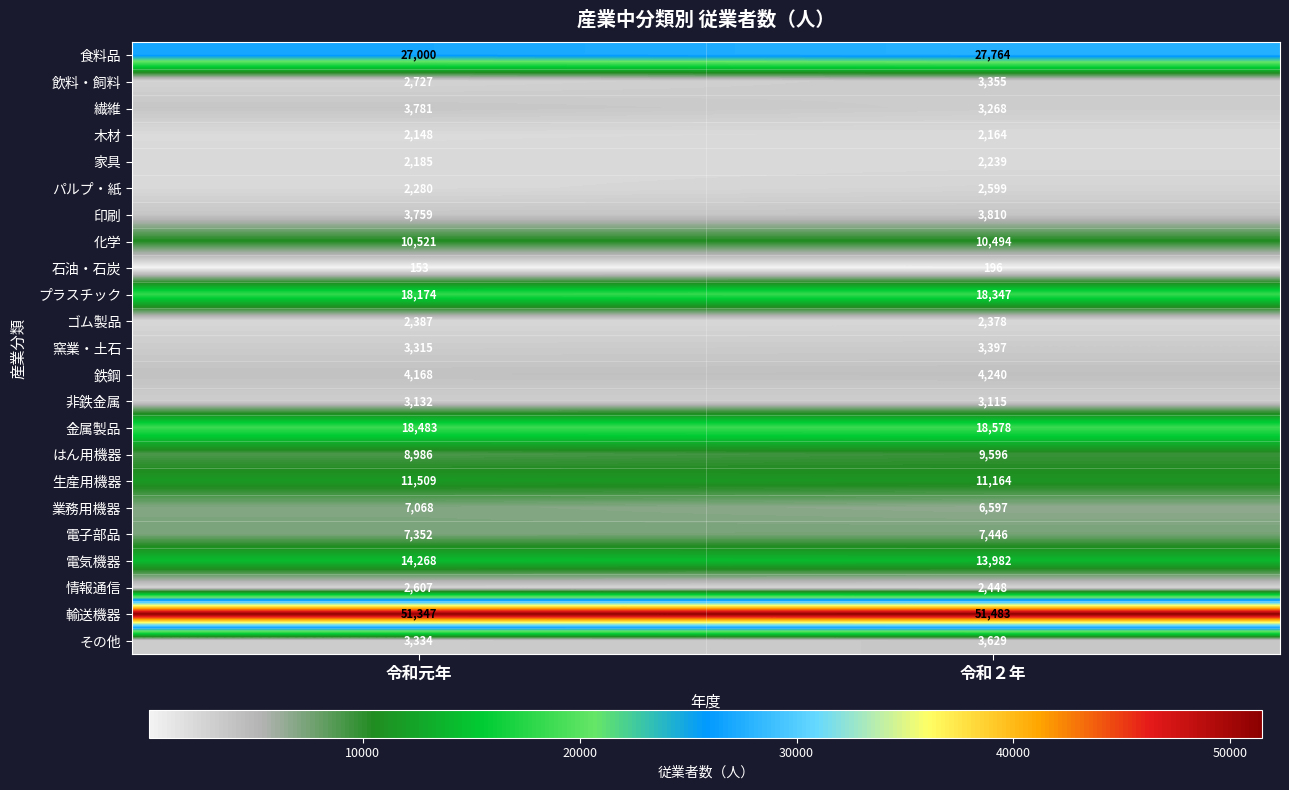

Which series has the largest range (max minus min)?

食料品